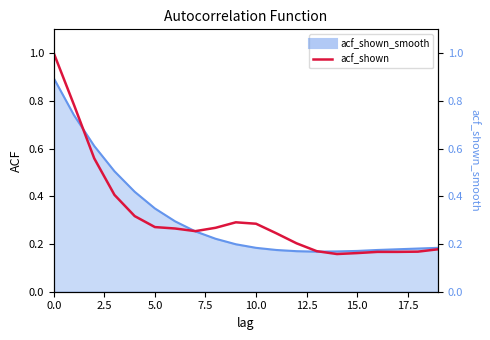

How many data points does each series have?

20